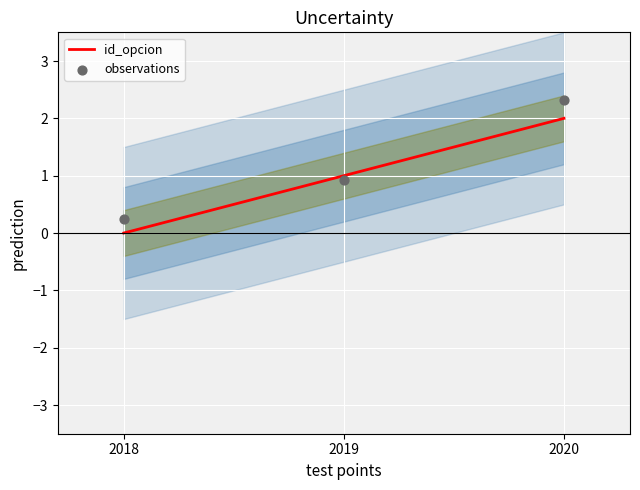

At which category is the sum across all series the highest?

2020